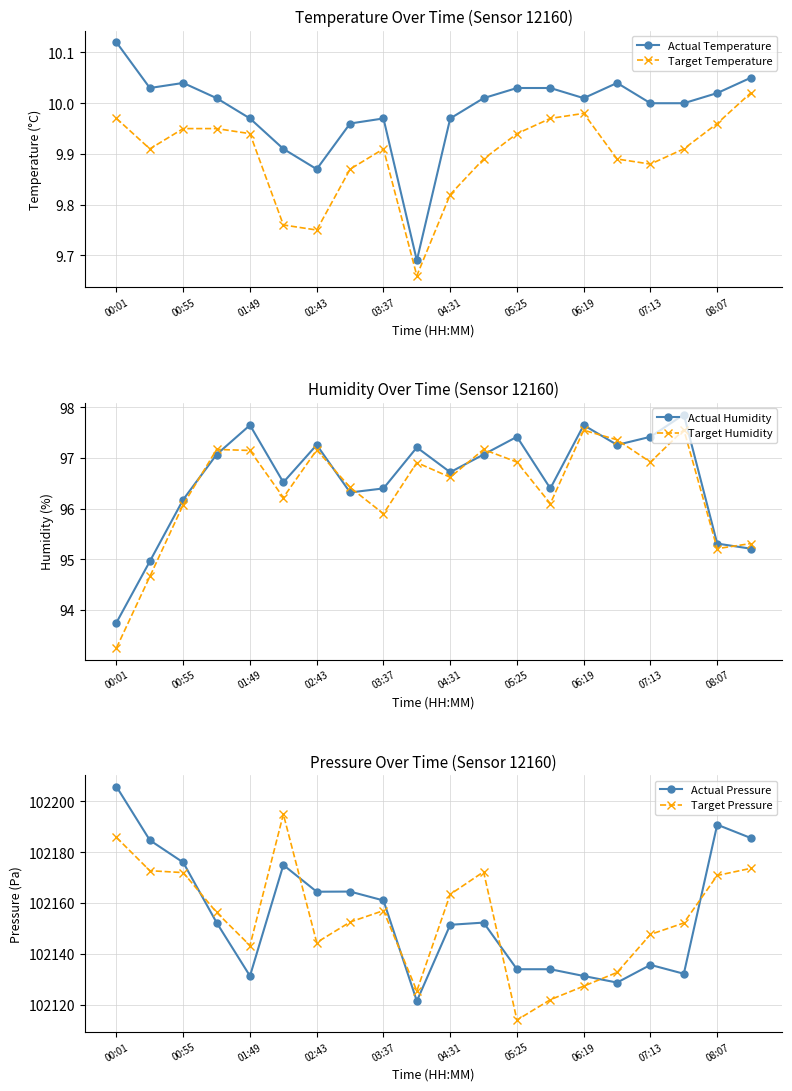

True or false: Actual Temperature and Target Temperature intersect in this chart.

False